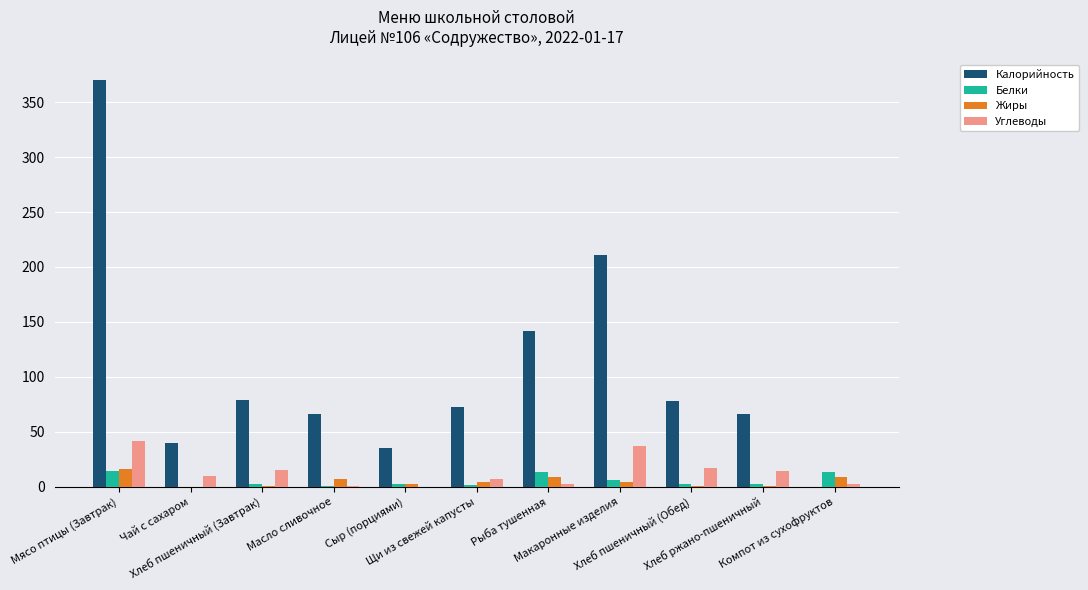

What is the total value across all series at Сыр (порциями)?

40.3